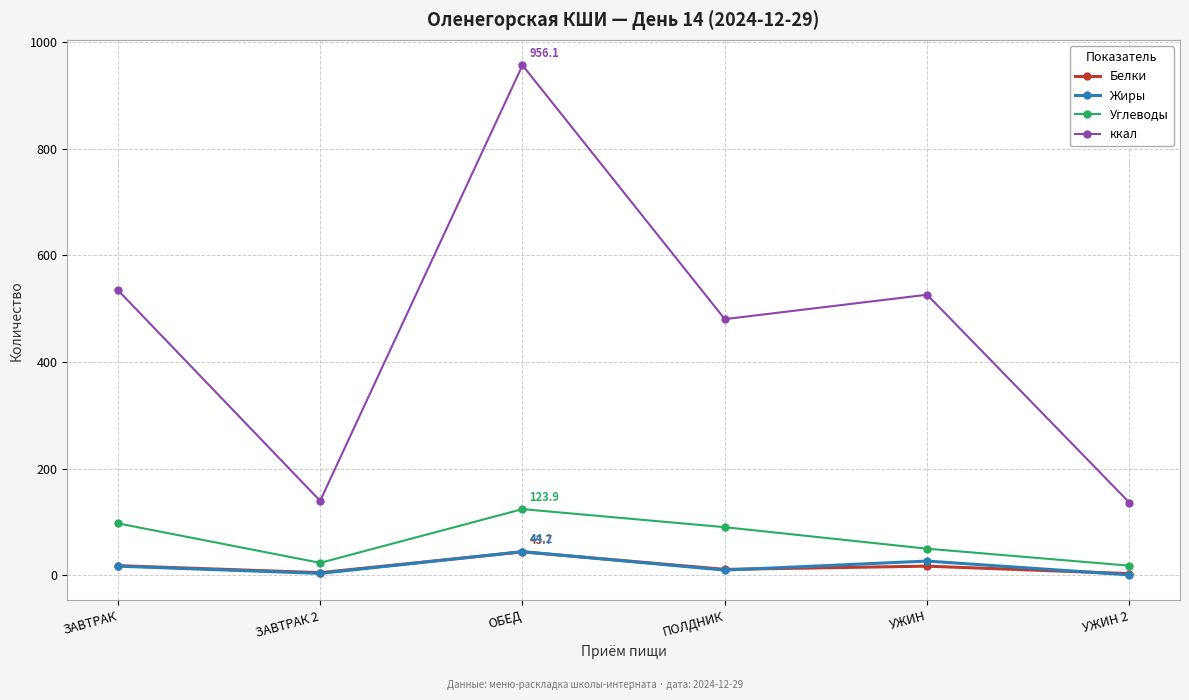

True or false: Жиры and ккал intersect in this chart.

False